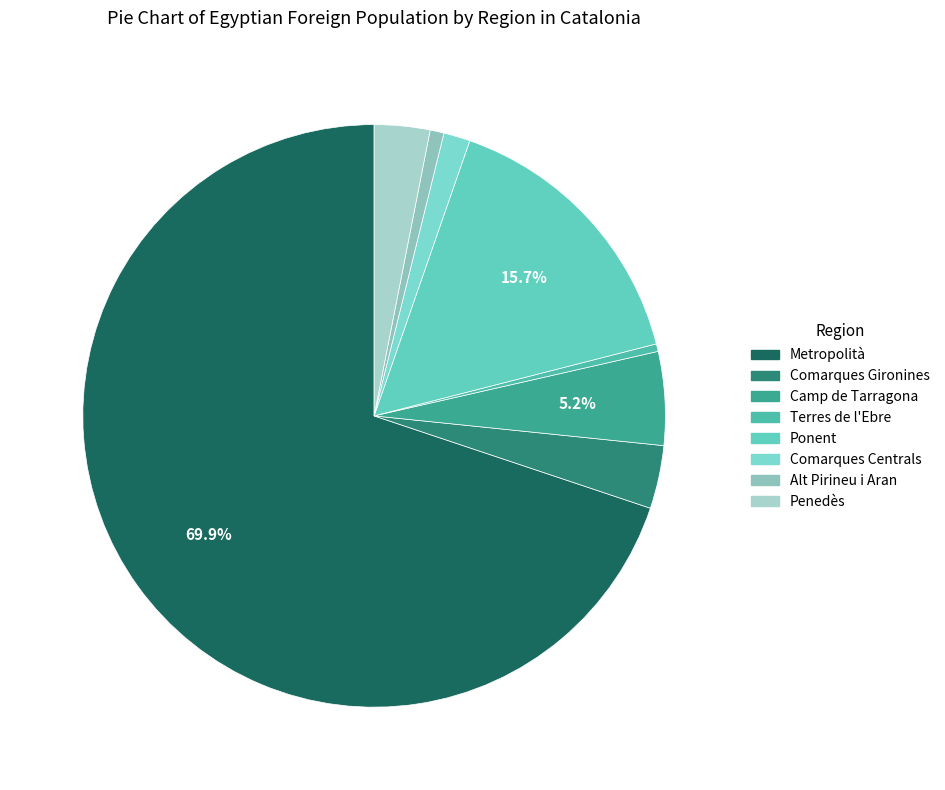

To the nearest percent, what is the difference between the largest and smallest slice percentages?

69%